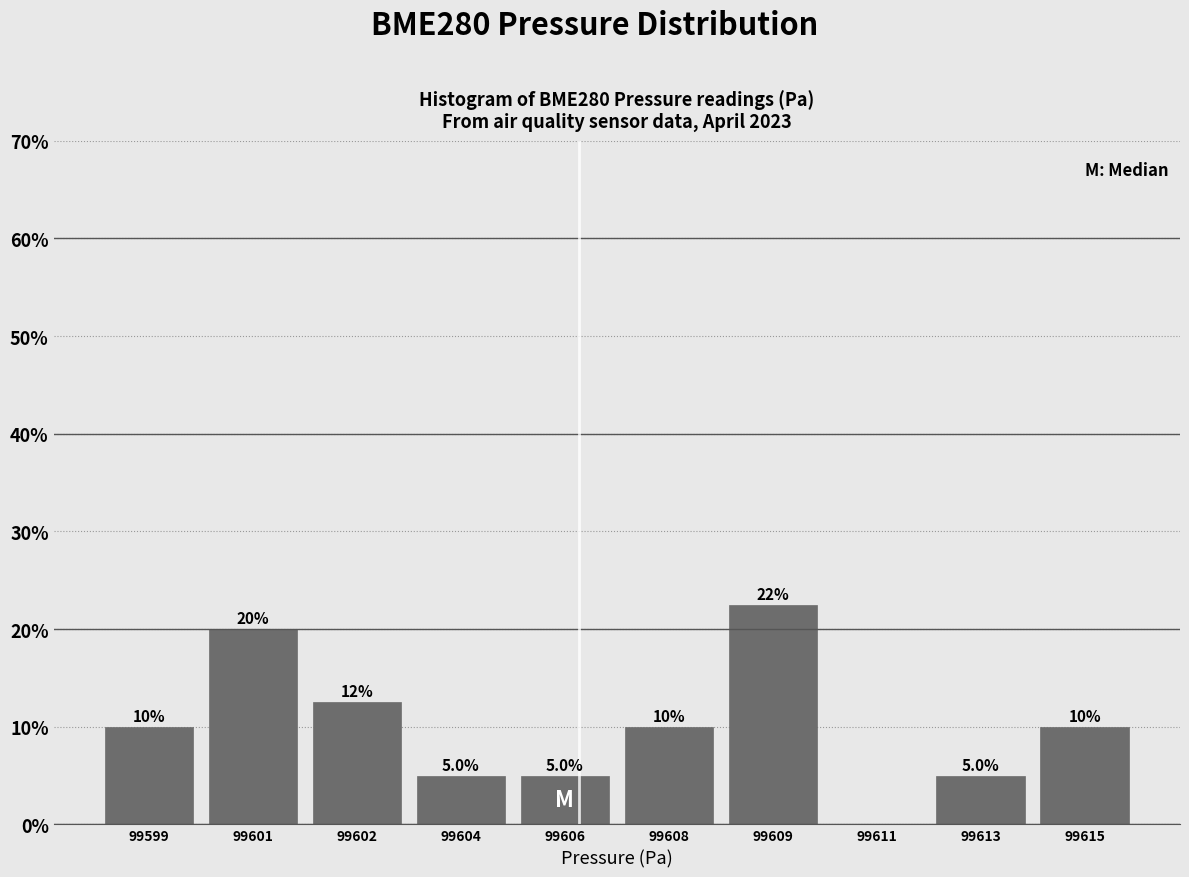

Reading right to left, extract all data points from this chart.

99615=10.0	99613=5.0	99611=0.0	99609=22.5	99608=10.0	99606=5.0	99604=5.0	99602=12.5	99601=20.0	99599=10.0